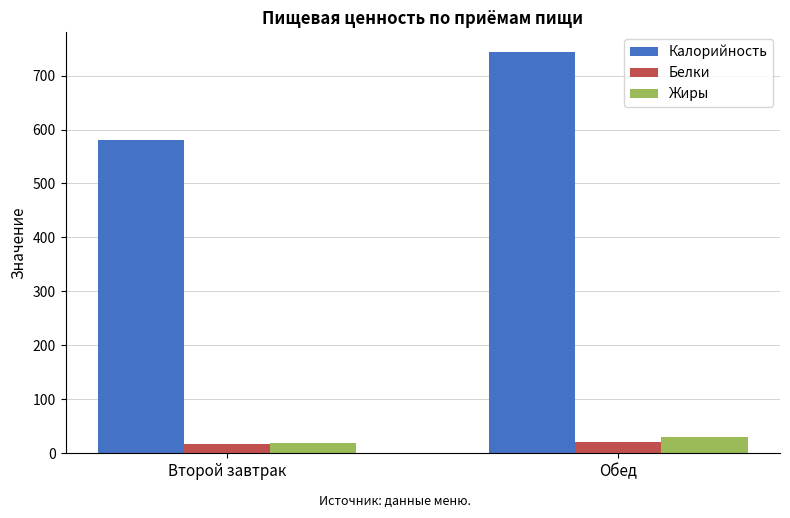

What is the maximum value shown in the chart?

743.0